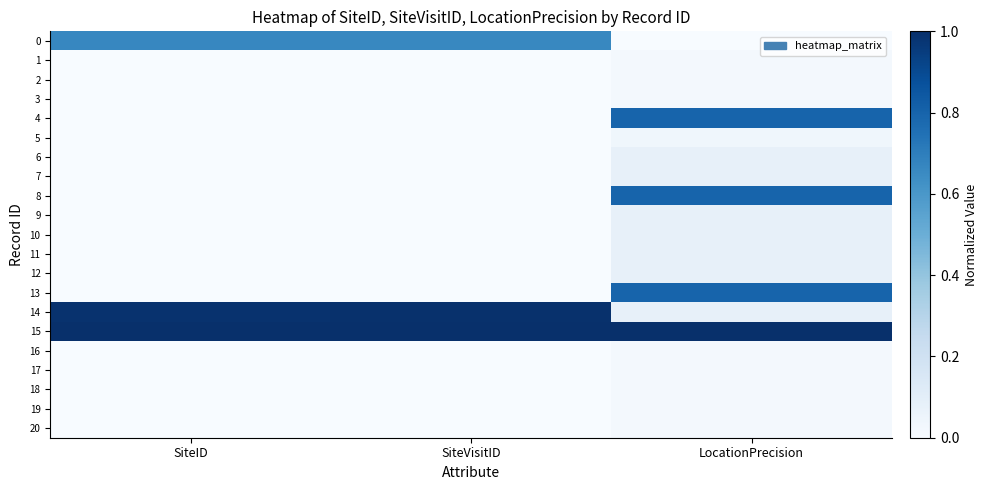

Which has a higher value, SiteVisitID or LocationPrecision?

SiteVisitID